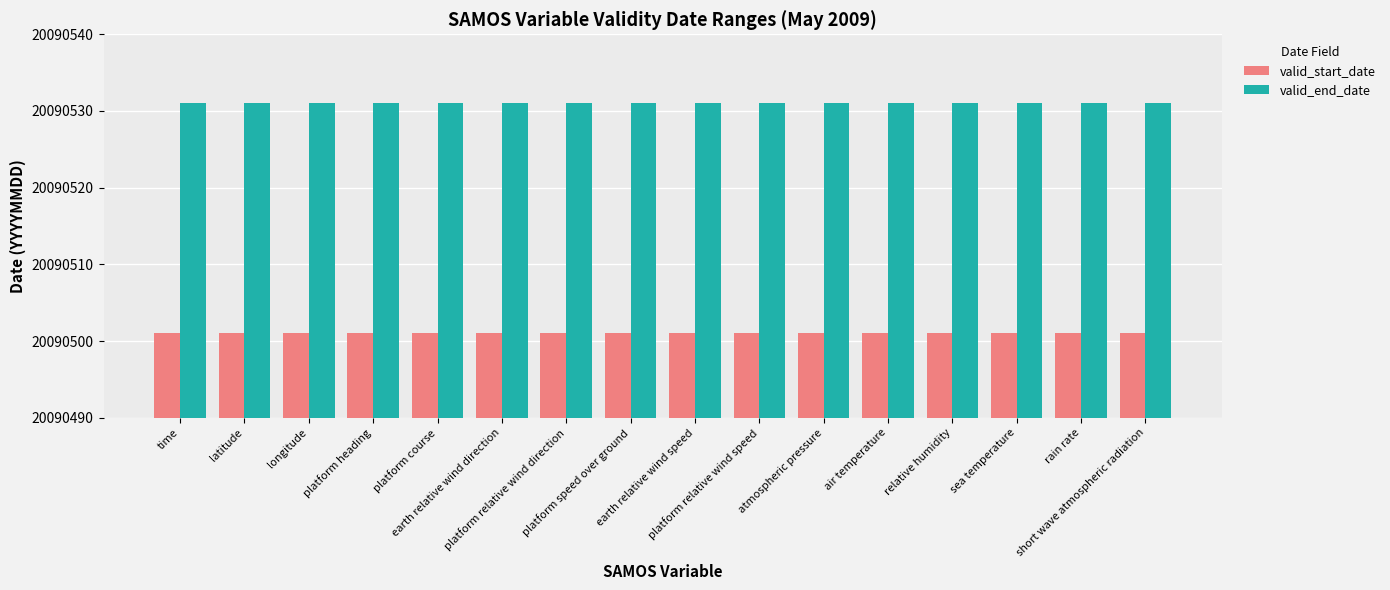

What is the label of the 6th bar from the right?

atmospheric pressure